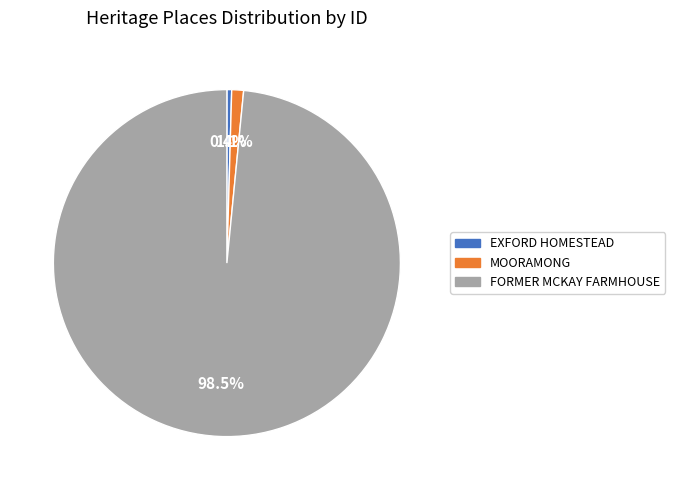

Between FORMER MCKAY FARMHOUSE and MOORAMONG, which is larger?

FORMER MCKAY FARMHOUSE